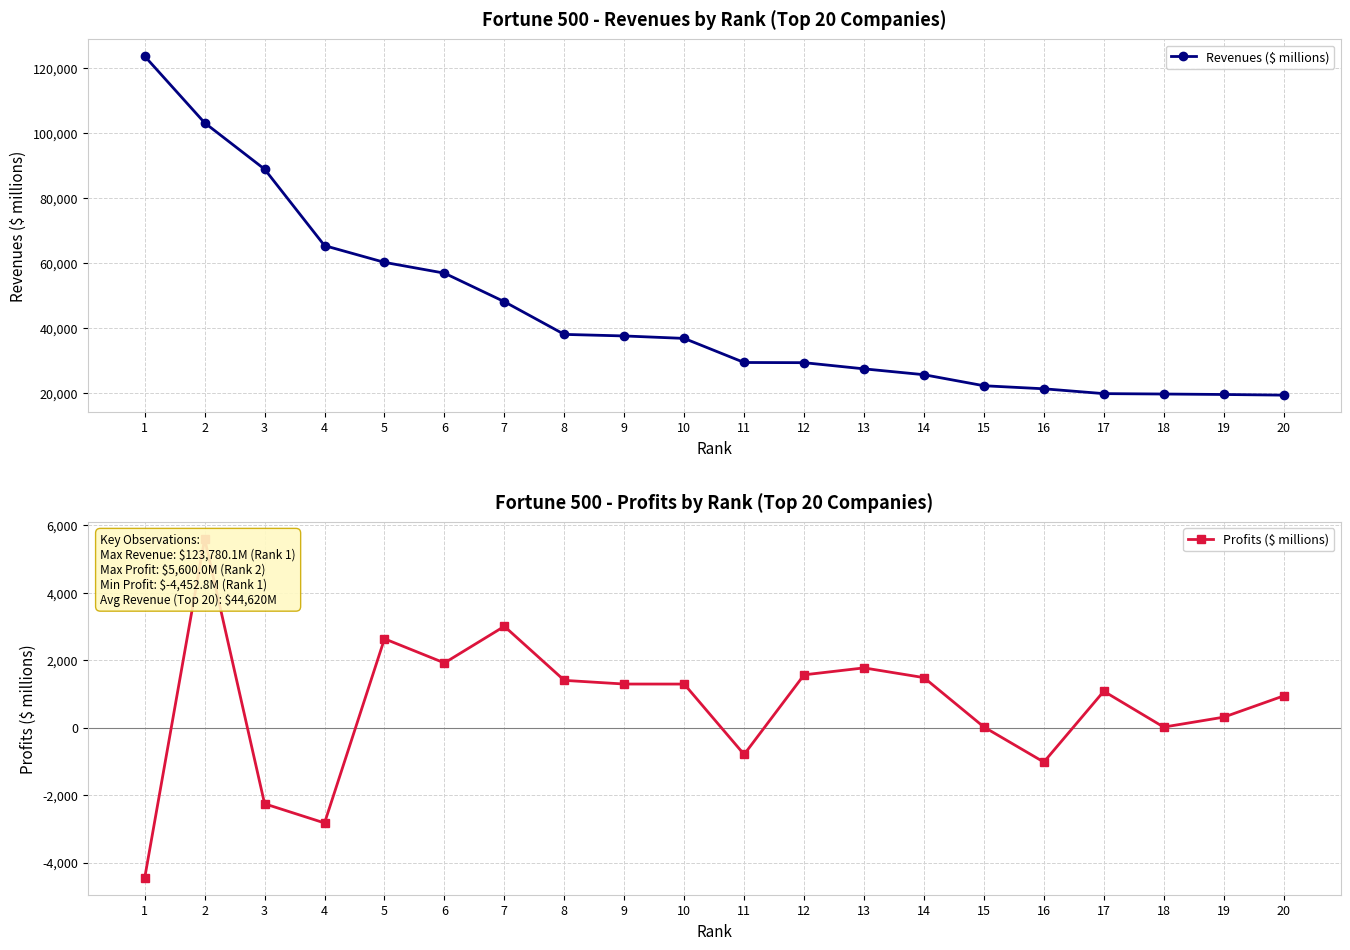

At which label is Profits ($ millions) closest to 573?

19